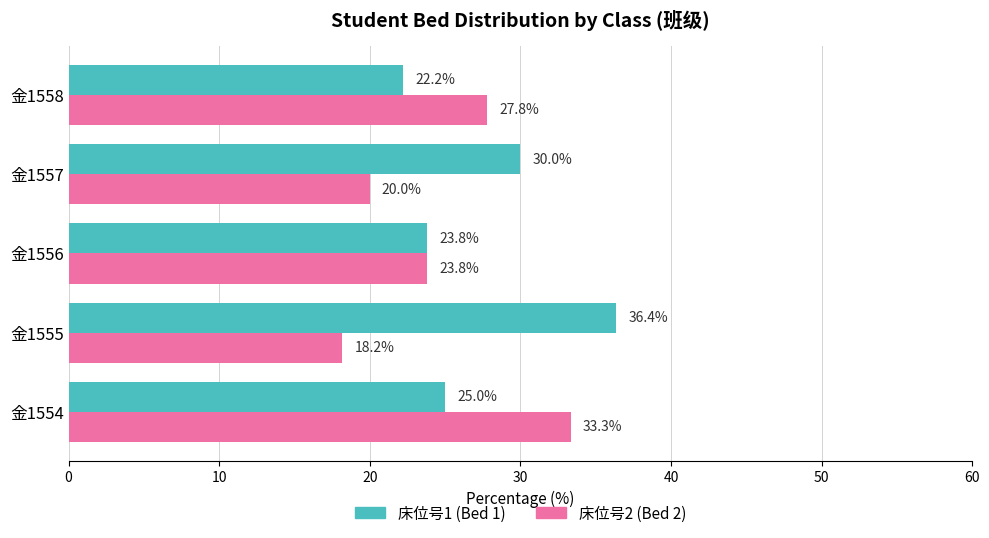

Which series has the largest total across all categories?

床位号1 (Bed 1)